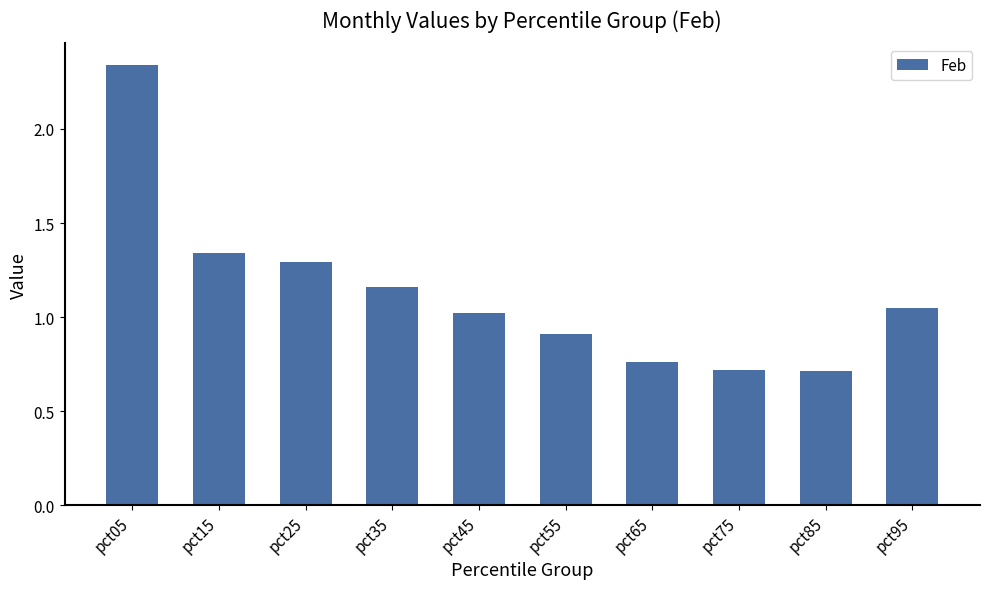

Which label corresponds to the largest value in the chart?

pct05